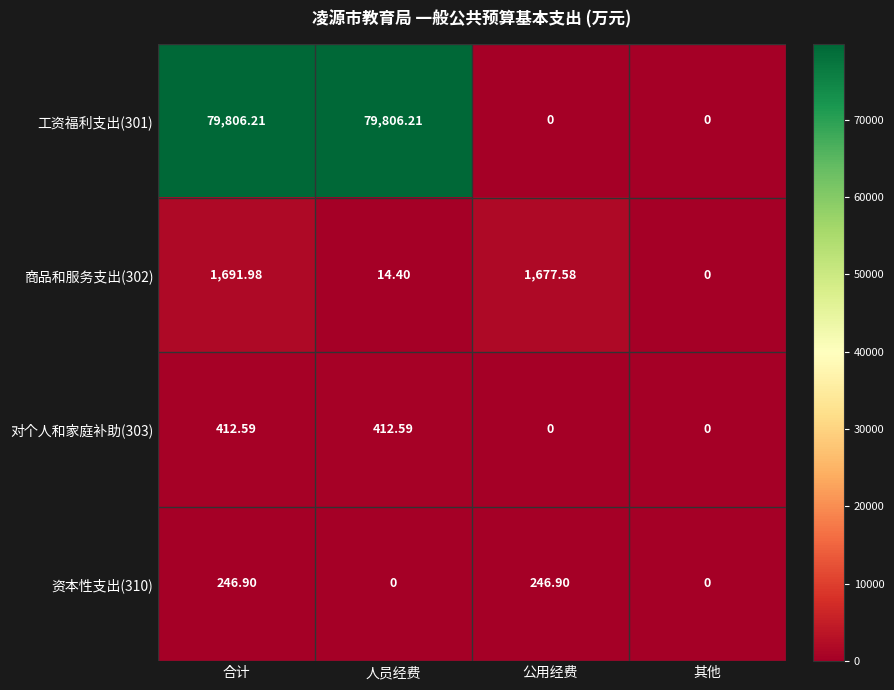

What is the greatest value displayed?

79806.2